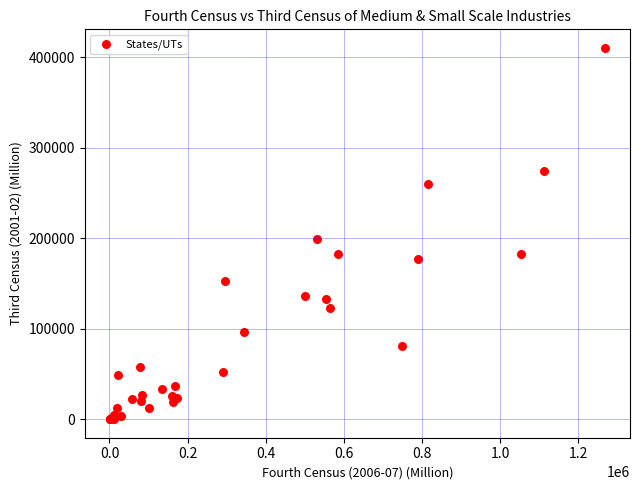

What Y value in the scatter plot is closest to 205213?

199646.4